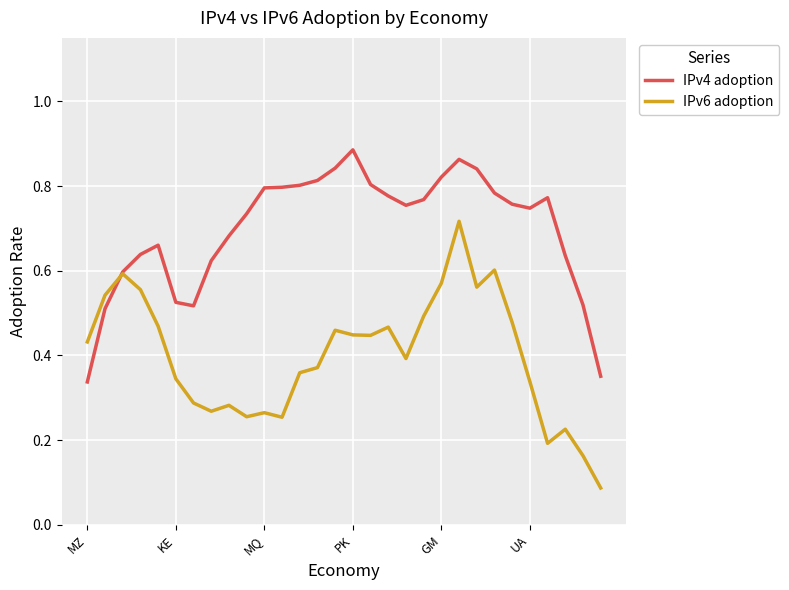

List the series in order of their peak value, lowest first.

IPv6 adoption, IPv4 adoption